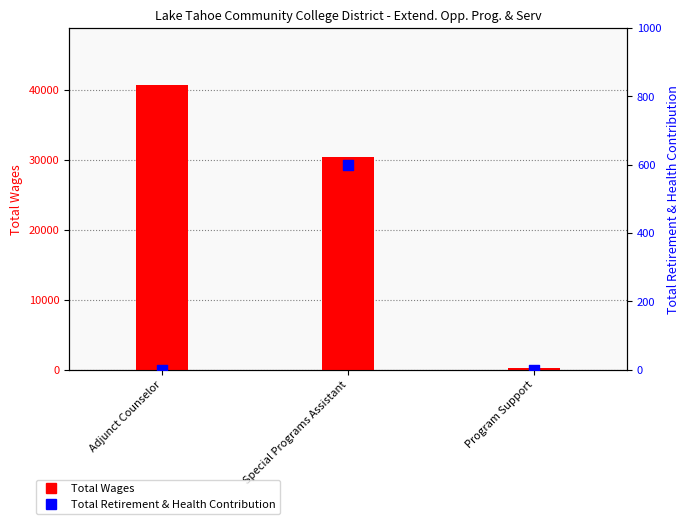

Which series contains the highest Y value?

Total Wages